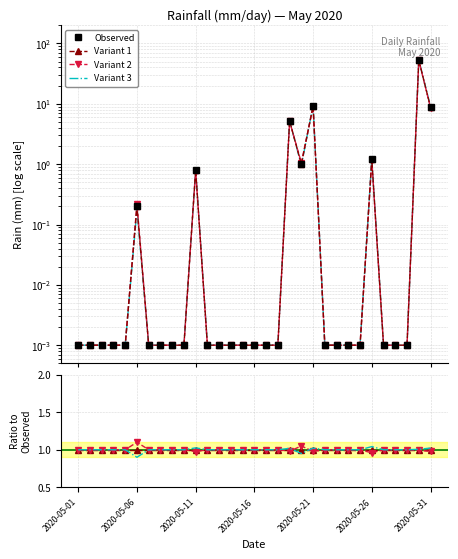

Rank the series at 2020-05-31 from highest to lowest value.

Variant 1, Variant 2, Variant 3, Observed